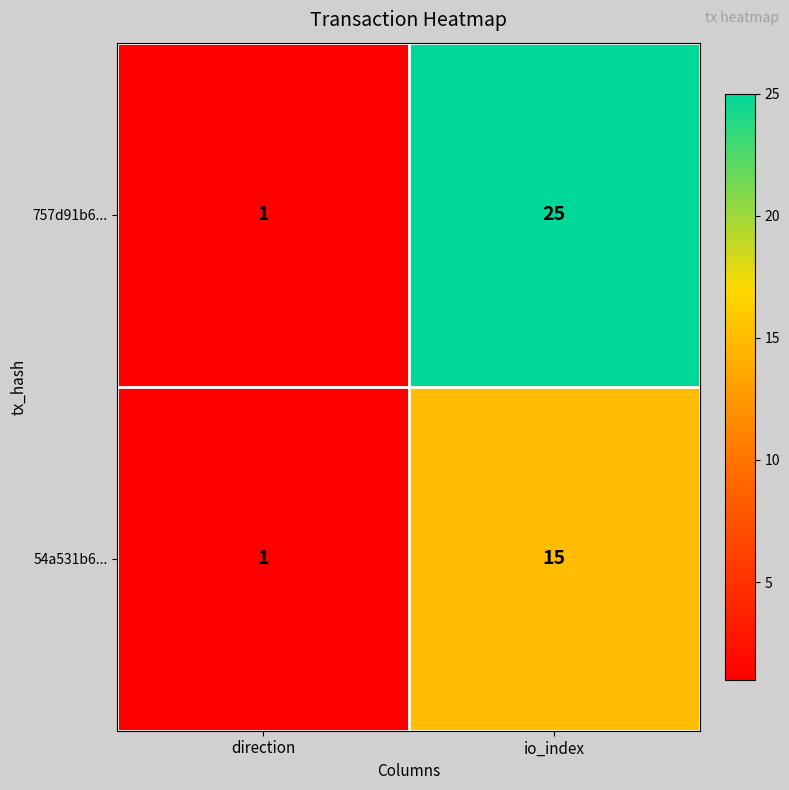

What is the total value across all series at direction?

2